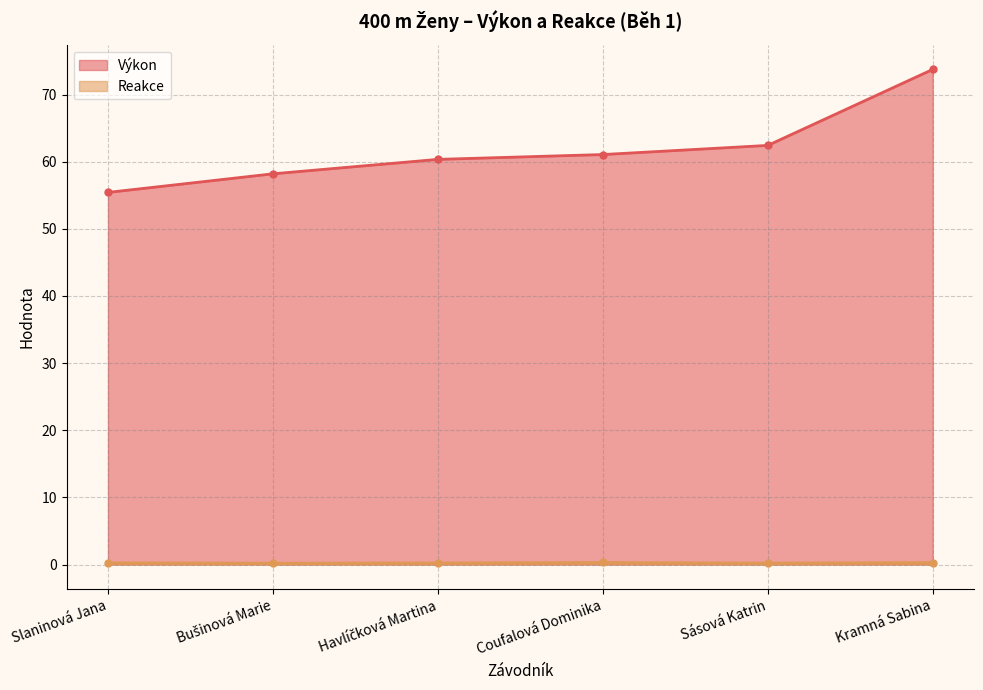

List the series in order of their overall mean, highest first.

Výkon, Reakce